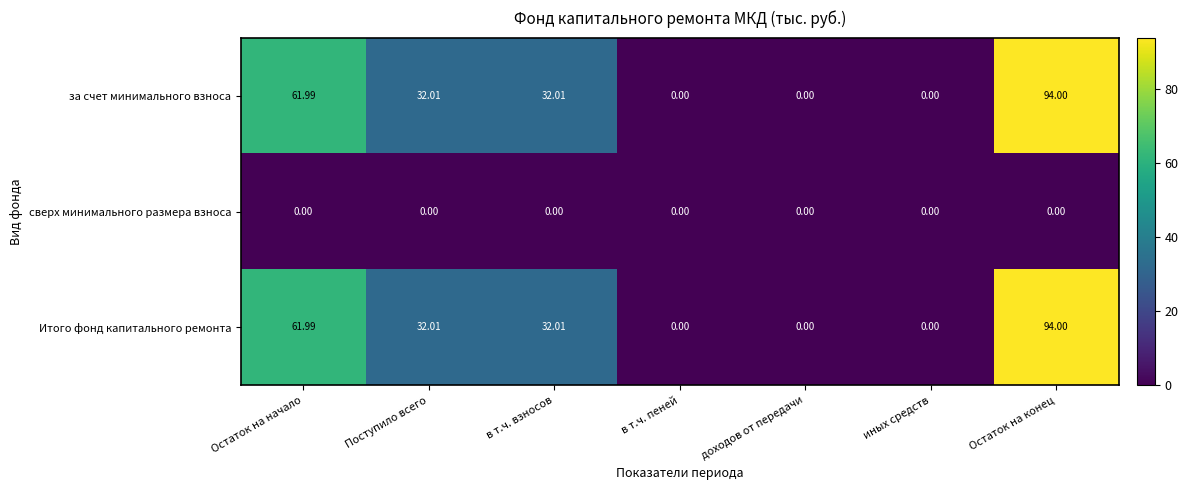

At which category is the sum across all series the highest?

Остаток на конец